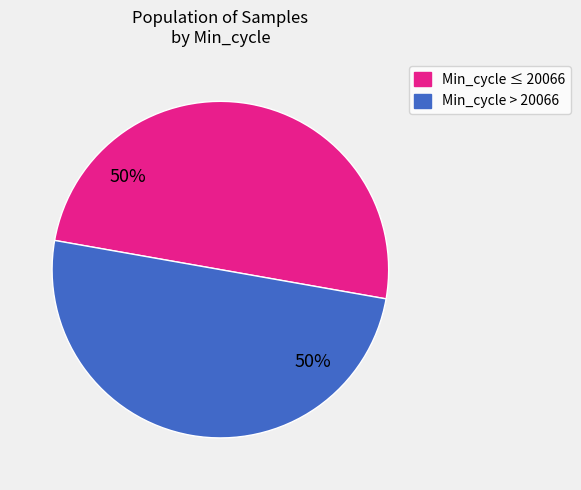

To the nearest percent, what is the average slice percentage?

50%